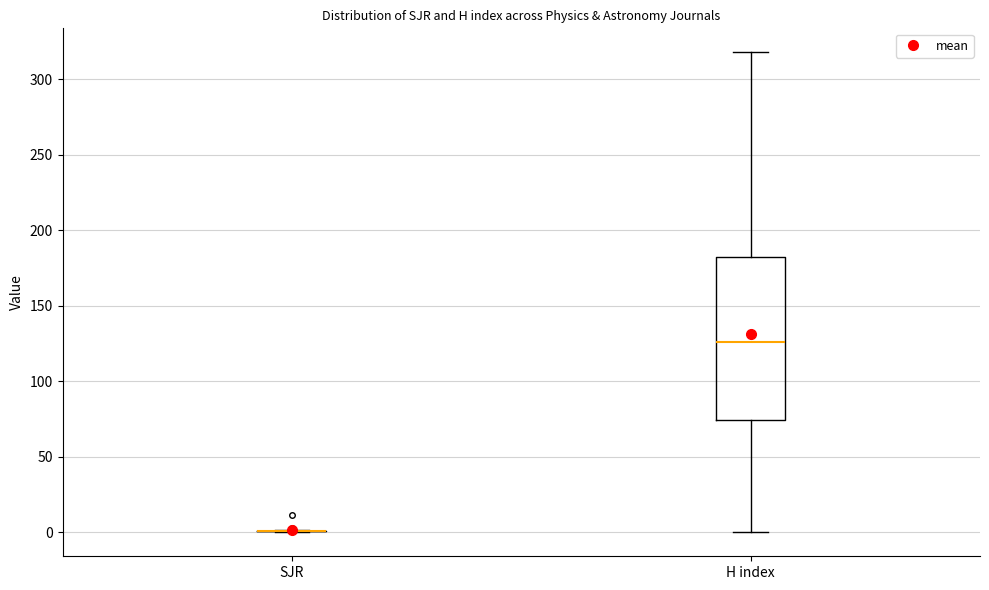

Reading left to right, read every box against the y-axis: the position of its median line, the range the box covers, and the ends of its whiskers. The values are not printed on the chart, so give them approximately, as read against the axis.

SJR: box collapsed to a line at 0, whiskers 0 to 0
H index: median 125, box 75 to 185, whiskers 0 to 320